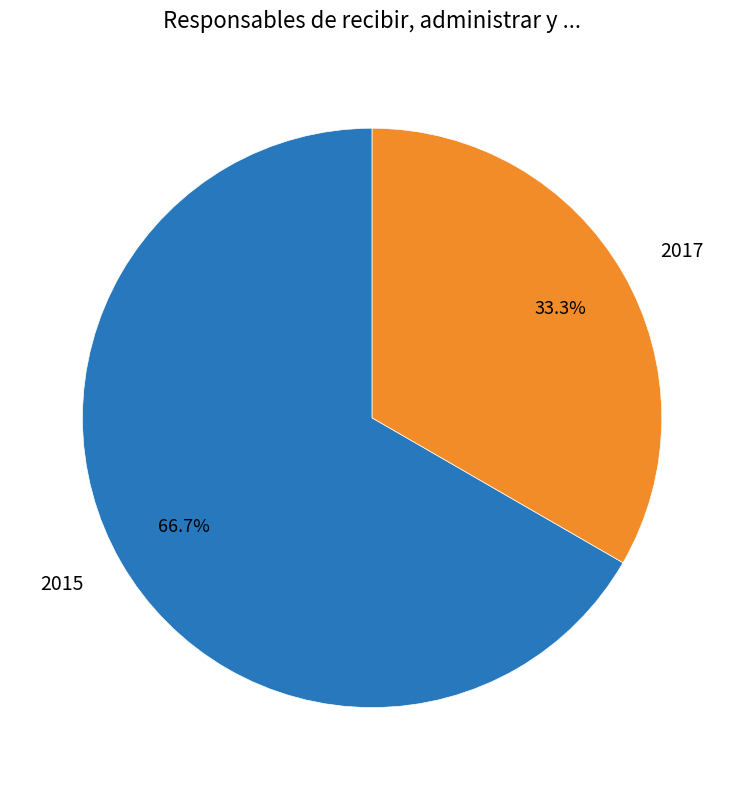

To the nearest percent, what is the difference between the 2015 and 2017 slice percentages?

33%